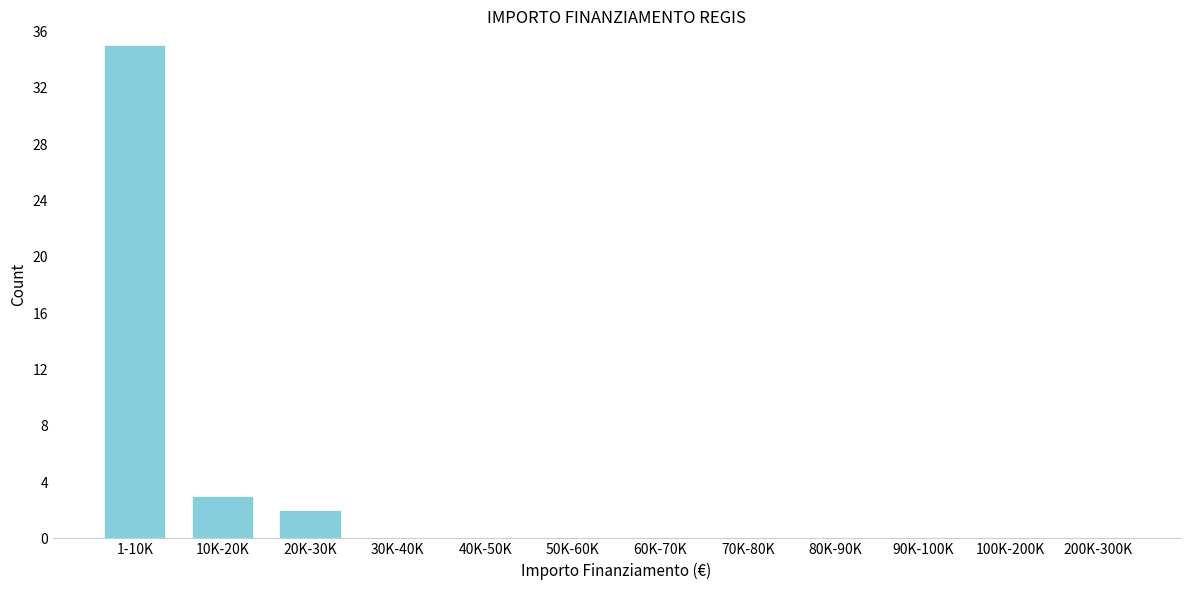

Reading right to left, list all the values displayed in this chart.

200K-300K=0	100K-200K=0	90K-100K=0	80K-90K=0	70K-80K=0	60K-70K=0	50K-60K=0	40K-50K=0	30K-40K=0	20K-30K=2	10K-20K=3	1-10K=35